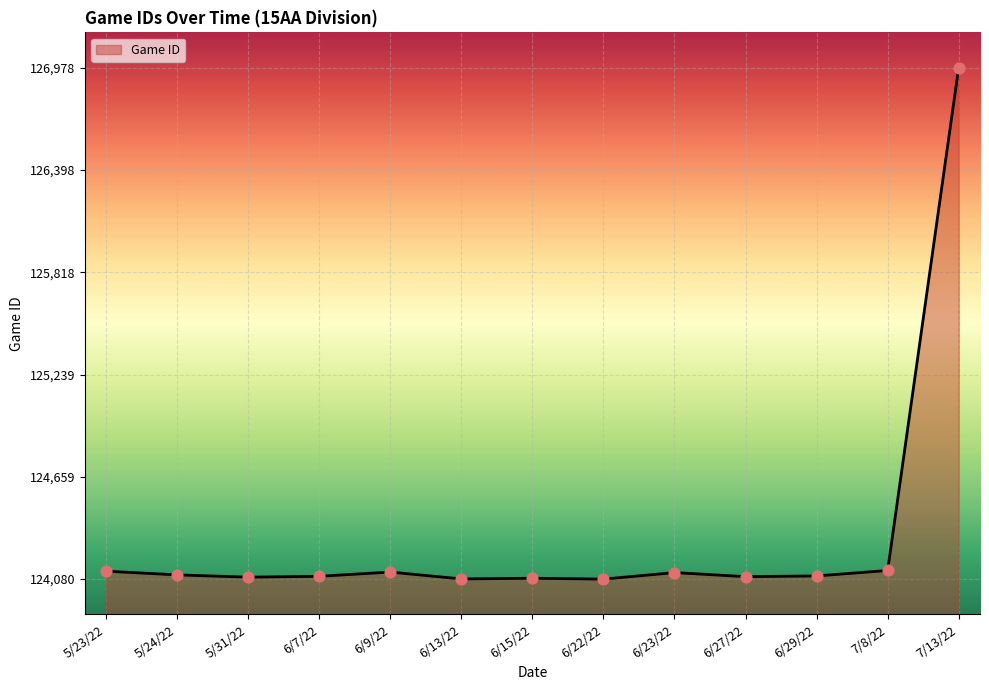

What is the change in value from 6/22/22 to 7/13/22?

+2898